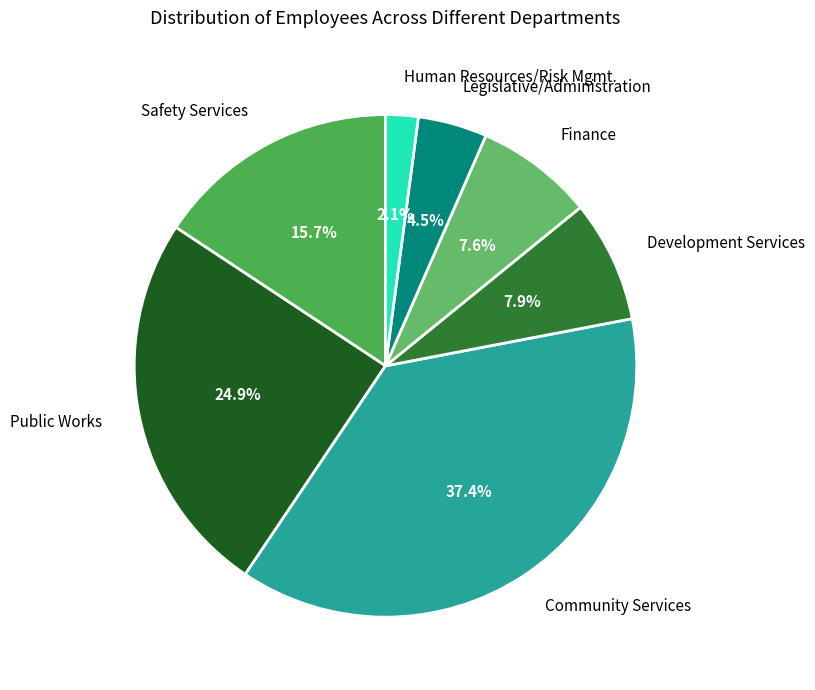

To the nearest percent, what portion does Public Works represent?

25%